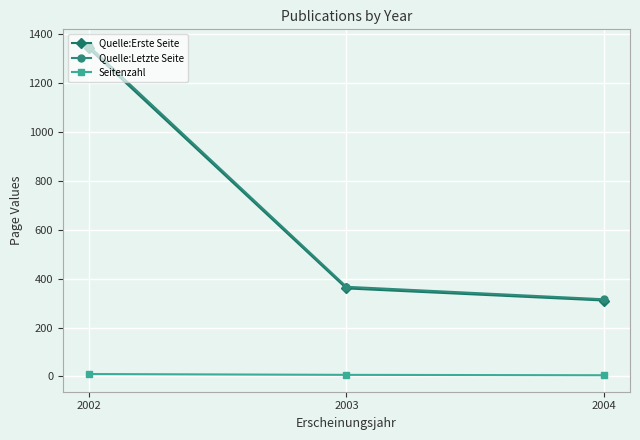

Rank the categories by Quelle:Erste Seite value from highest to lowest.

2002, 2003, 2004